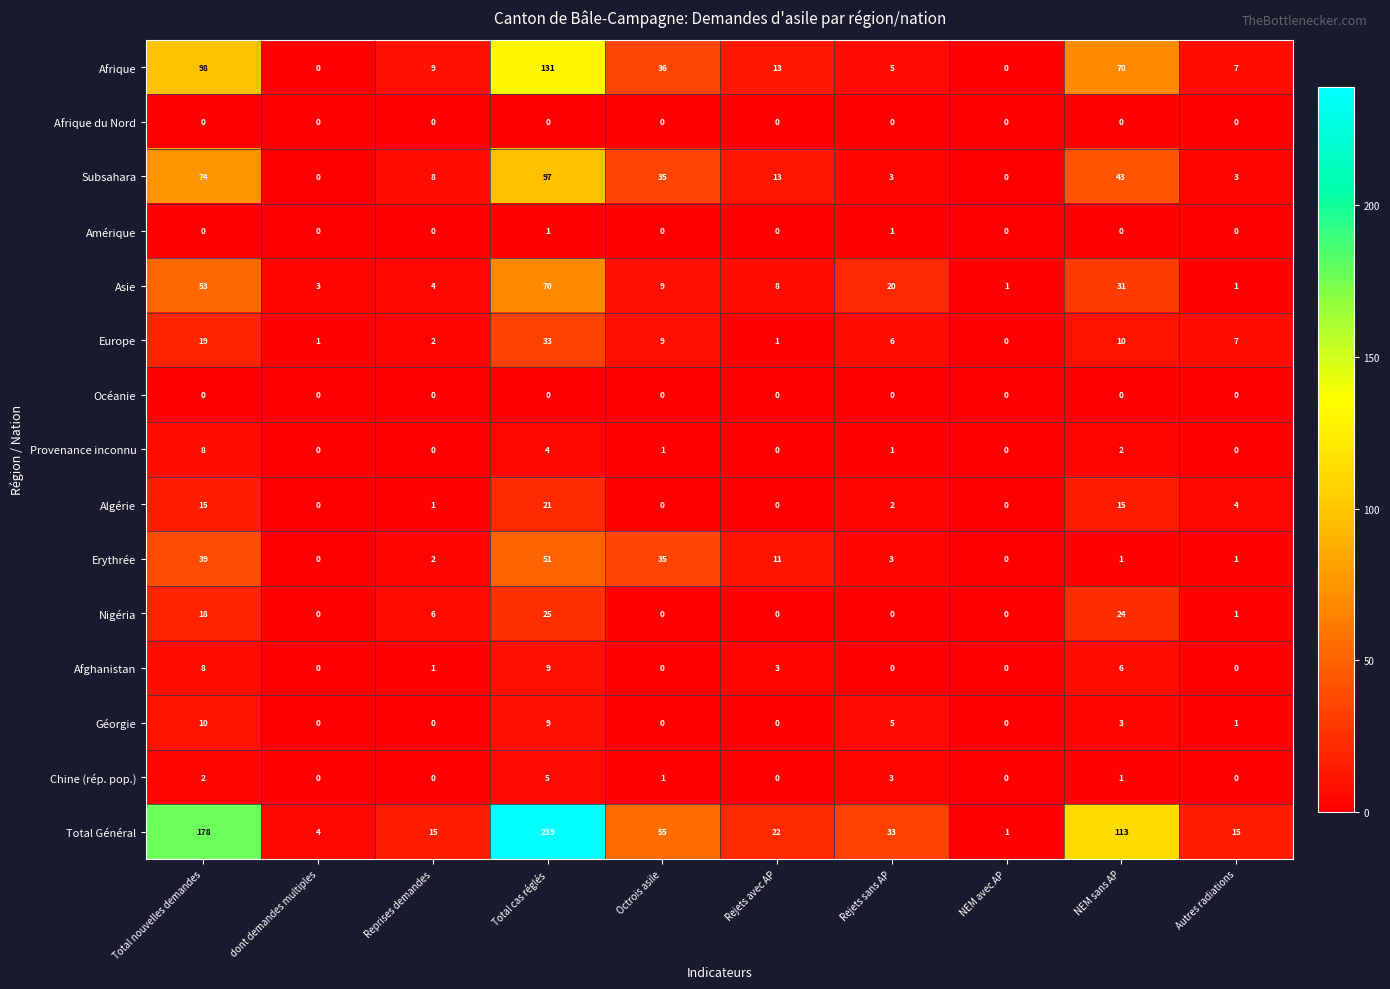

Between NEM avec AP and Autres radiations, which series saw the biggest shift?

Total Général